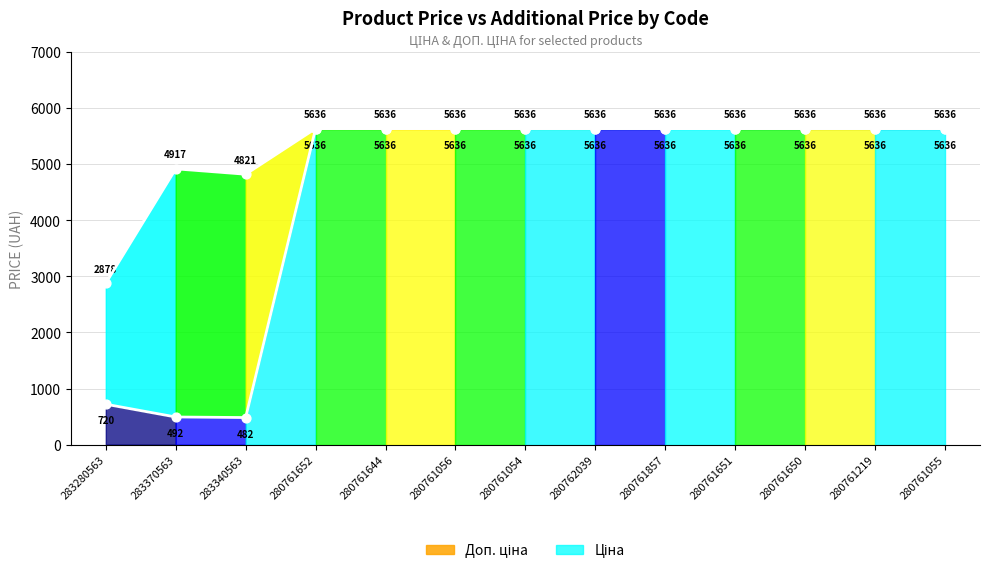

Which series has the largest total across all categories?

Доп. ціна